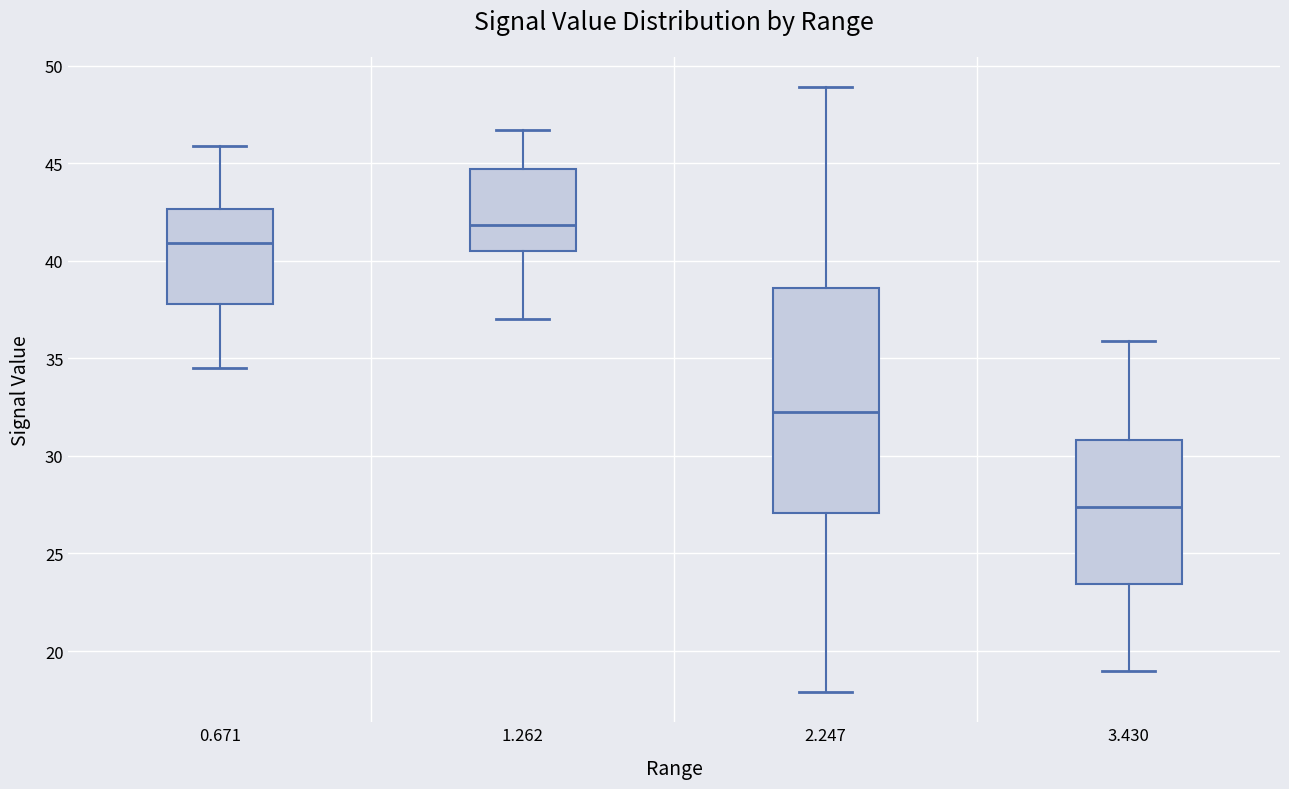

Reading left to right, read every box against the y-axis: the position of its median line, the range the box covers, and the ends of its whiskers. The values are not printed on the chart, so give them approximately, as read against the axis.

0.671: median 41.0, box 38.0 to 42.5, whiskers 34.5 to 46.0
1.262: median 42.0, box 40.5 to 44.5, whiskers 37.0 to 46.5
2.247: median 32.5, box 27.0 to 38.5, whiskers 18.0 to 49.0
3.430: median 27.5, box 23.5 to 31.0, whiskers 19.0 to 36.0